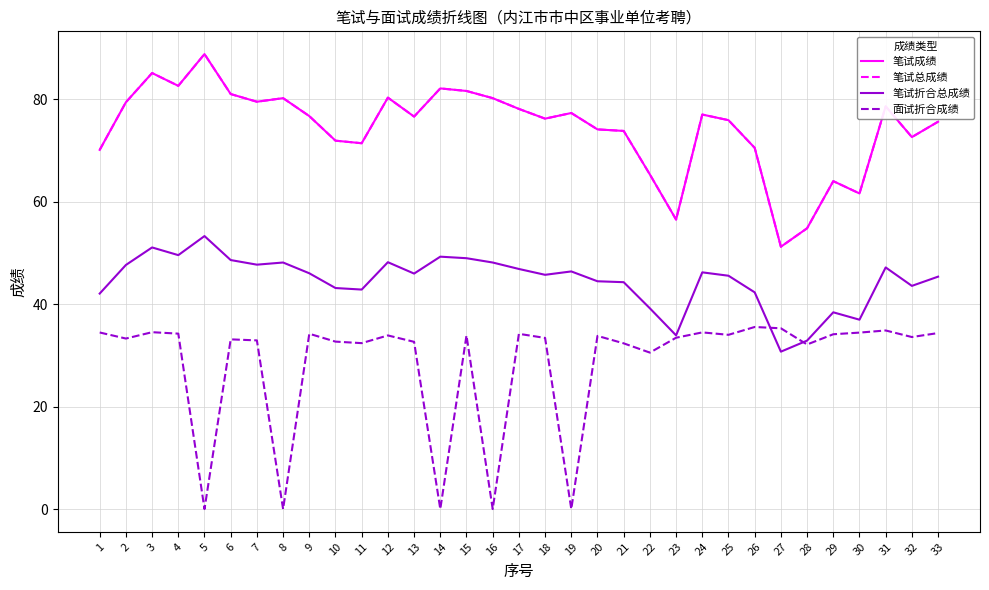

Does the chart have visible grid lines?

Yes